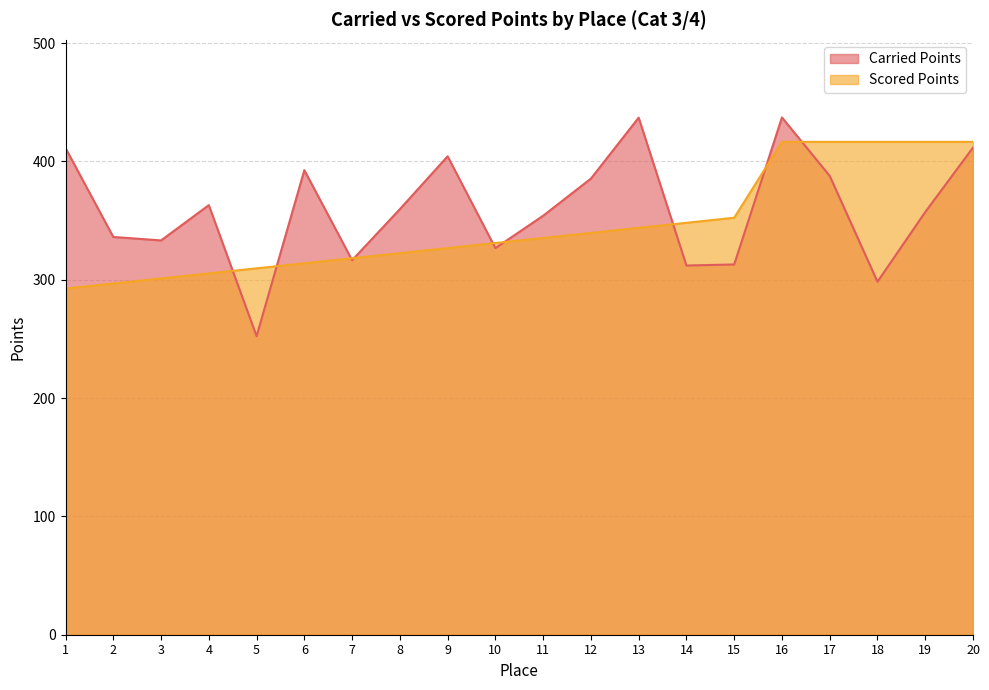

At how many categories does at least one series exceed 363?

11